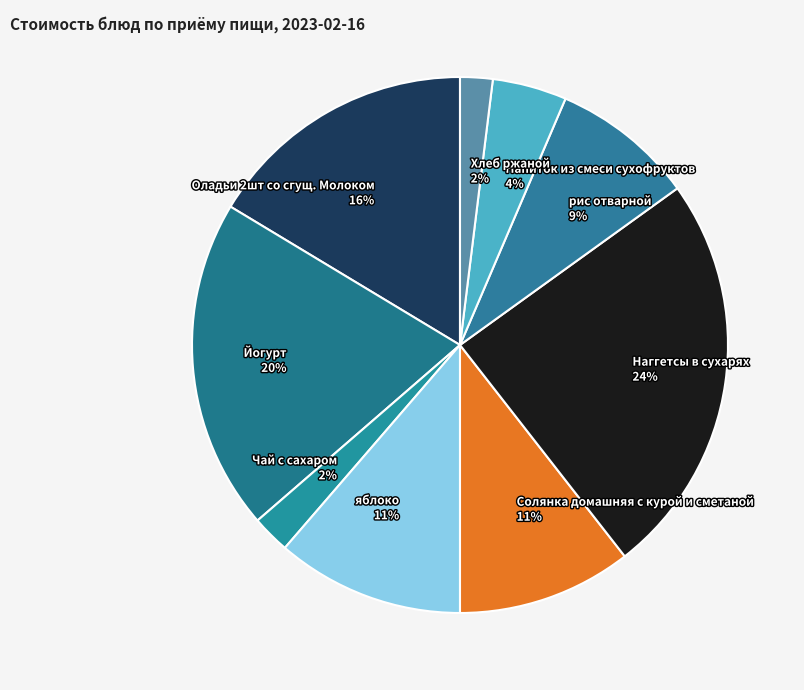

Do Напиток из смеси сухофруктов 4% and Солянка домашняя с курой и сметаной 11% together represent more than half of the pie?

No